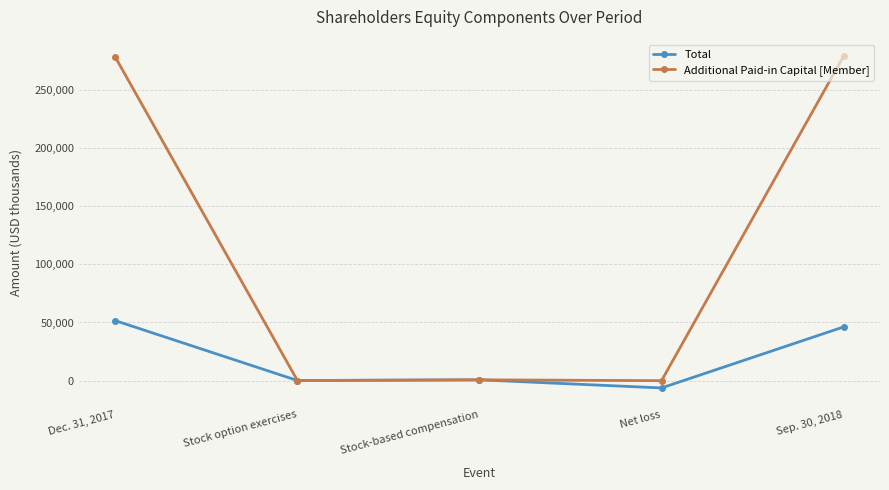

What is the approximate value of Additional Paid-in Capital [Member] at Stock option exercises?

124